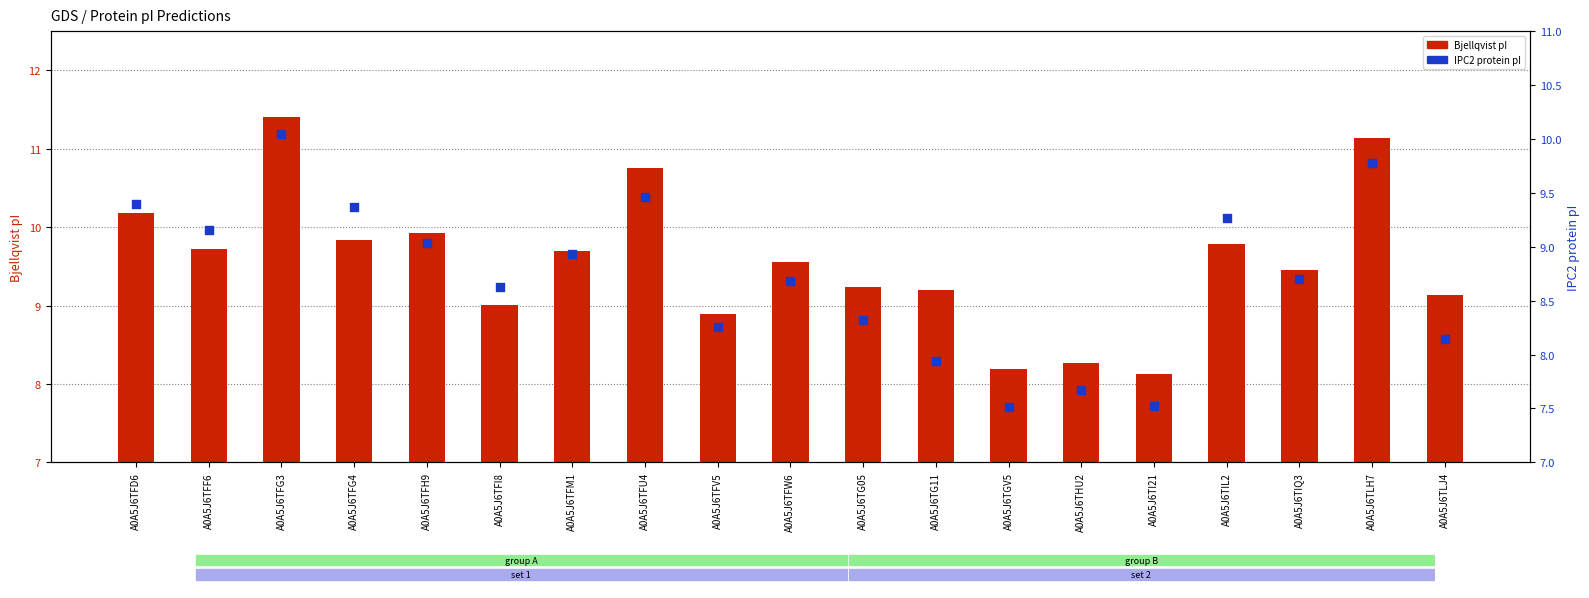

At how many categories does at least one series exceed 11?

2